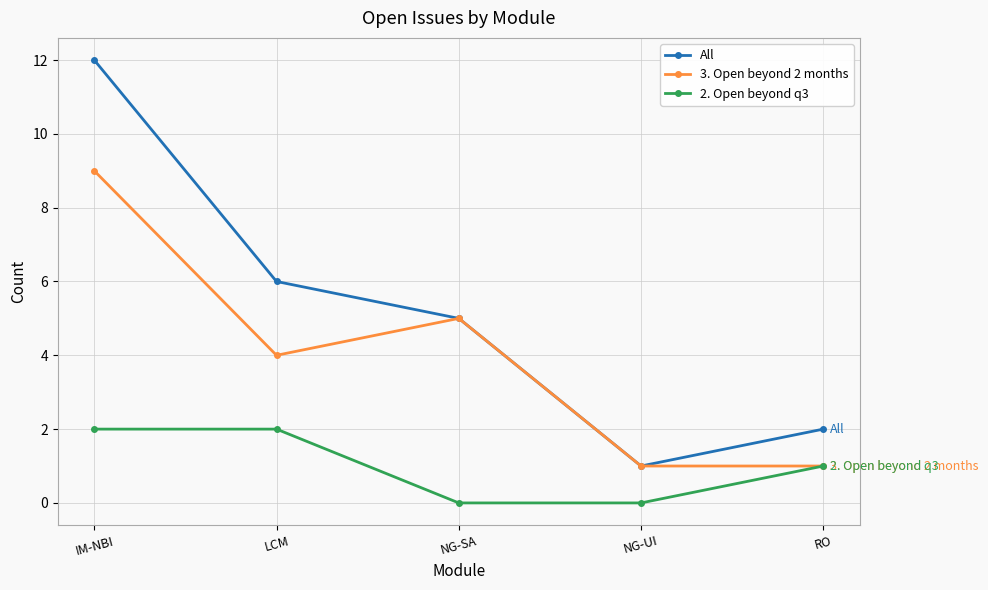

What is the value of the All point at the 3rd from the left?

5